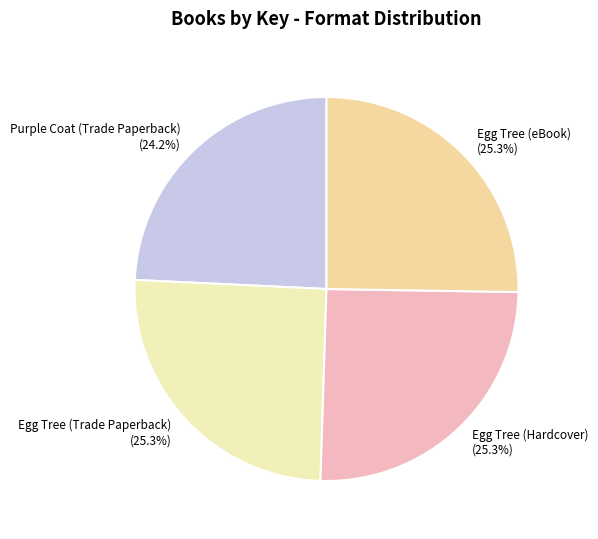

How many segments does this pie chart have?

4